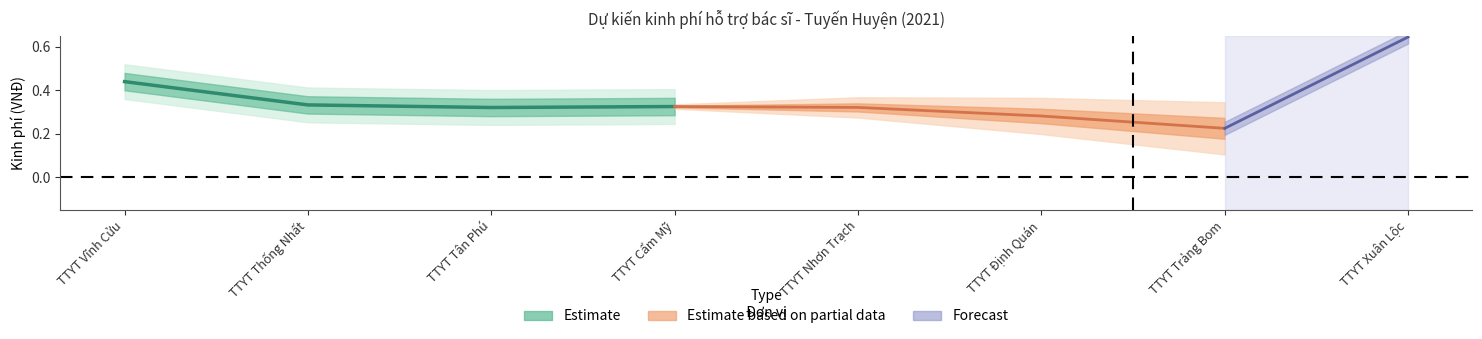

True or false: the data shows 0.2 at TTYT Tân Phú.

False